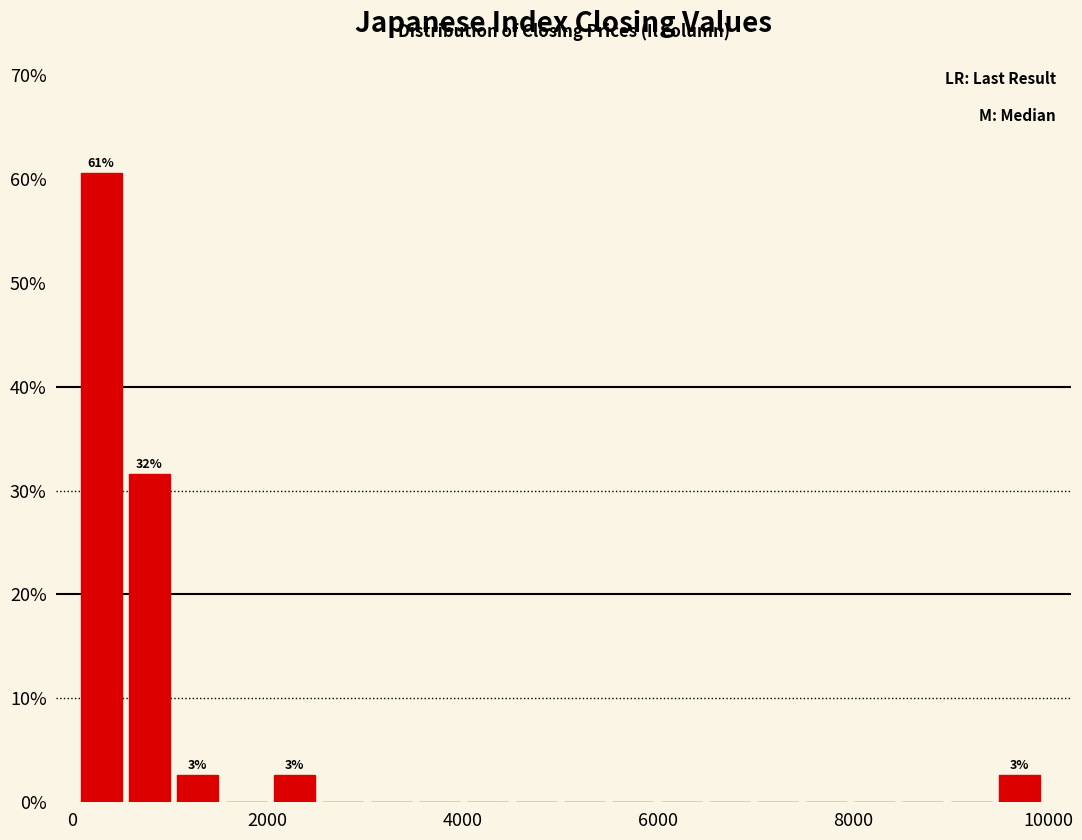

Around what value on the x-axis is the tallest bar? Give the approximate position of its centre, as read against the axis.

200